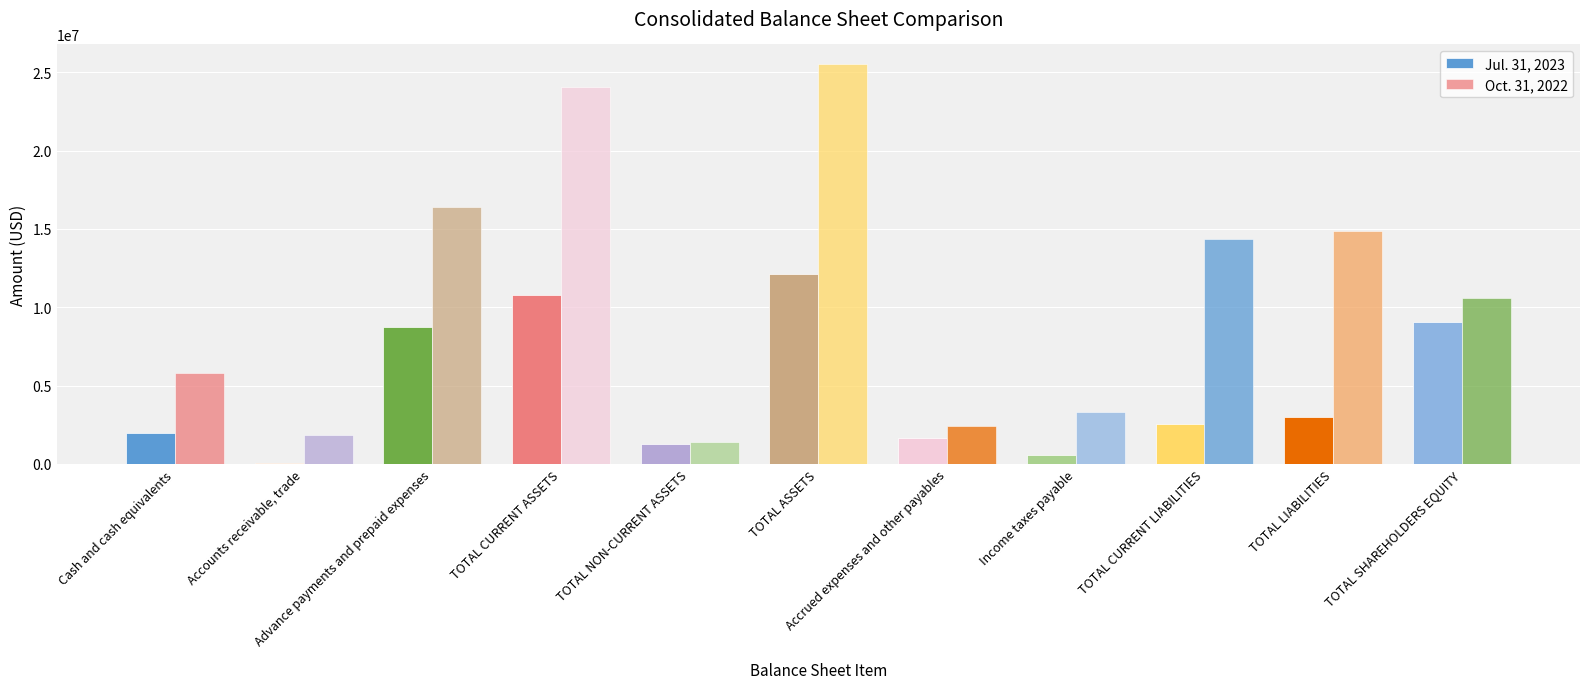

Reading right to left, what are all the values shown in this chart?

Jul. 31, 2023: 9070050	3025070	2538096	558592	1684929	12095120	1286779	10808341	8711640	84634	2000134
Oct. 31, 2022: 10602249	14895912	14375910	3329572	2453668	25498161	1424574	24073587	16389562	1847068	5836065